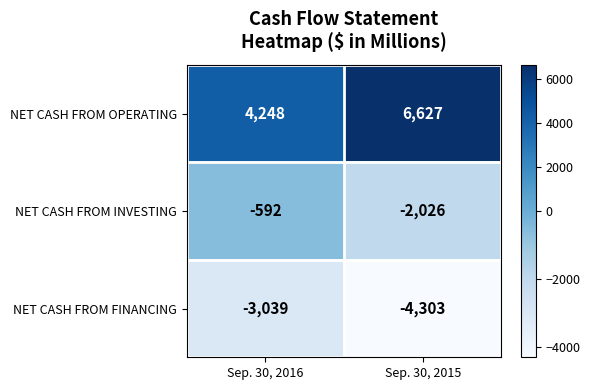

What is the sum of all NET CASH FROM INVESTING values?

-2618